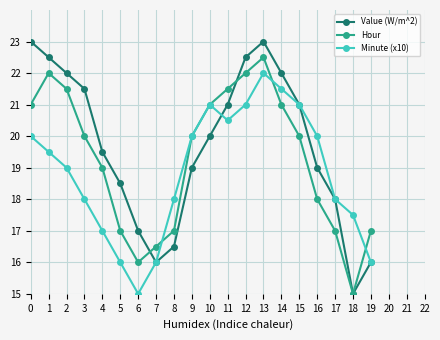

At which category does Minute (x10) reach its first local valley?

6